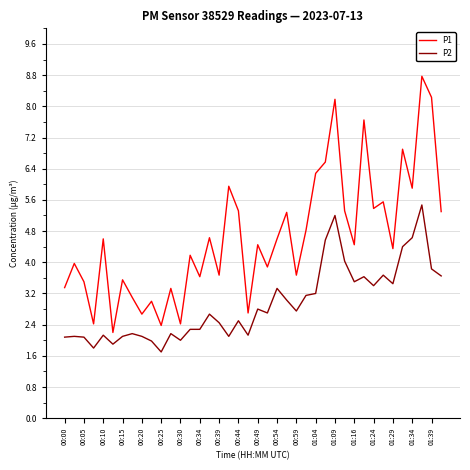

What is the maximum value shown in the chart?

8.8